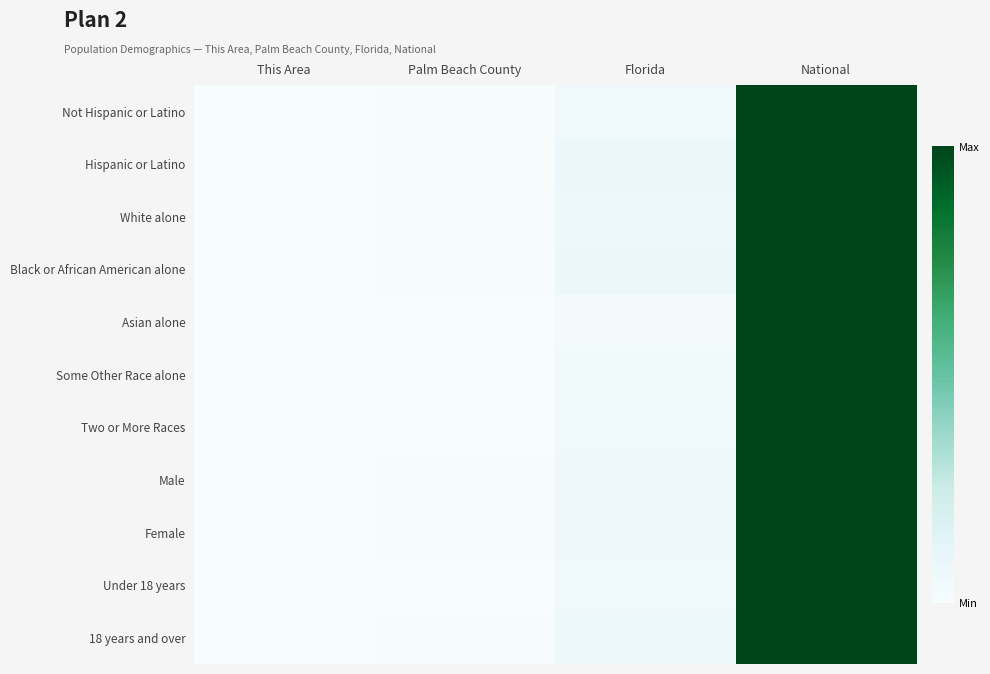

Reading left to right, extract all data points from this chart.

Not Hispanic or Latino: This Area=0.0	Palm Beach County=0.0	Florida=0.1	National=1.0
Hispanic or Latino: This Area=0.0	Palm Beach County=0.0	Florida=0.1	National=1.0
White alone: This Area=0.0	Palm Beach County=0.0	Florida=0.1	National=1.0
Black or African American alone: This Area=0.0	Palm Beach County=0.0	Florida=0.1	National=1.0
Asian alone: This Area=0.0	Palm Beach County=0.0	Florida=0.0	National=1.0
Some Other Race alone: This Area=0.0	Palm Beach County=0.0	Florida=0.0	National=1.0
Two or More Races: This Area=0.0	Palm Beach County=0.0	Florida=0.1	National=1.0
Male: This Area=0.0	Palm Beach County=0.0	Florida=0.1	National=1.0
Female: This Area=0.0	Palm Beach County=0.0	Florida=0.1	National=1.0
Under 18 years: This Area=0.0	Palm Beach County=0.0	Florida=0.1	National=1.0
18 years and over: This Area=0.0	Palm Beach County=0.0	Florida=0.1	National=1.0